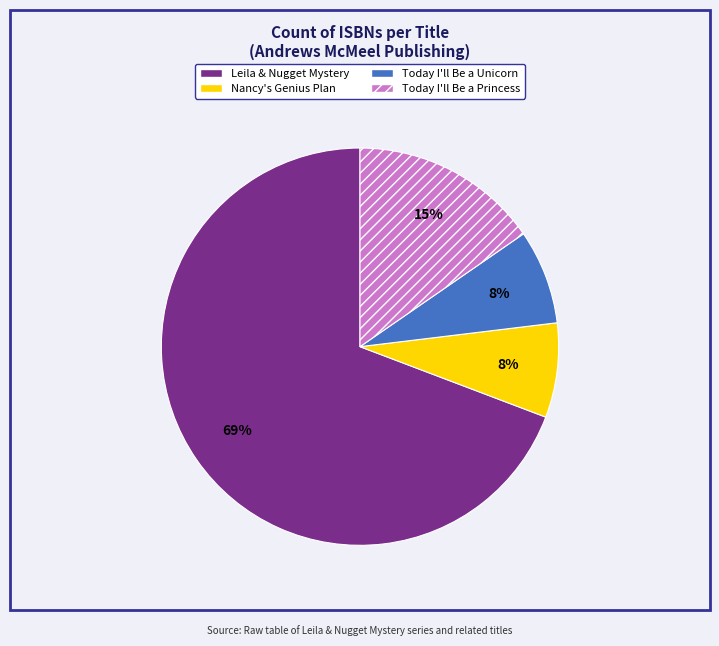

How many segments does this pie chart have?

4